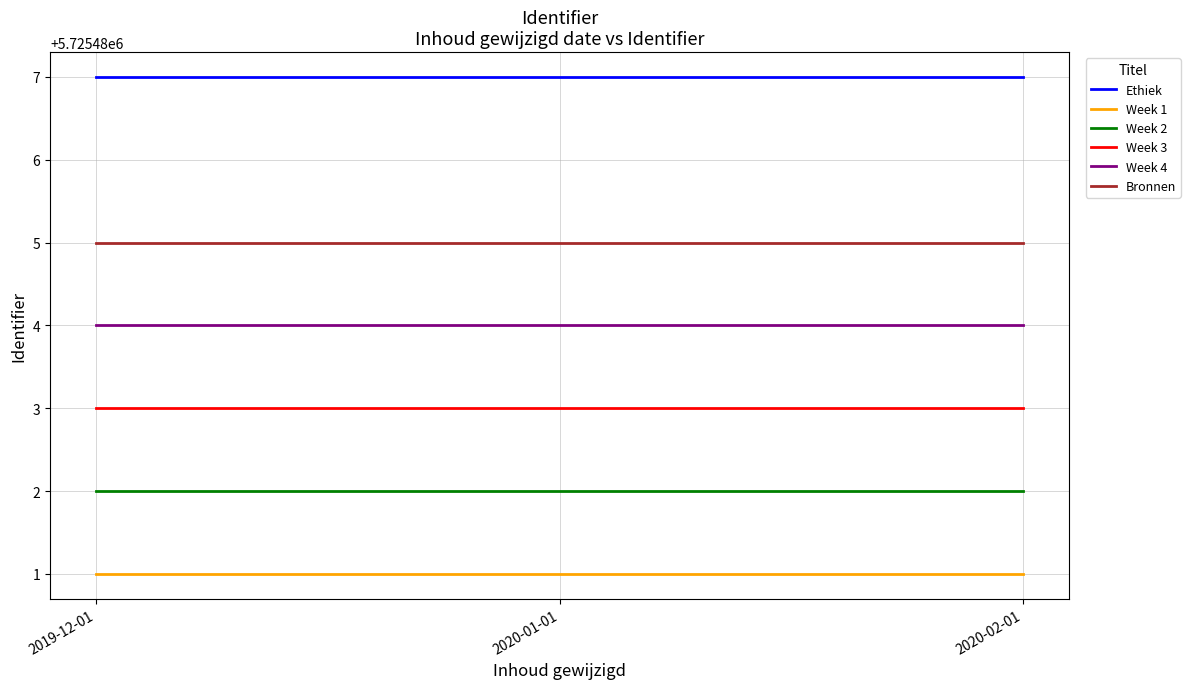

True or false: Week 2 and Bronnen intersect in this chart.

False